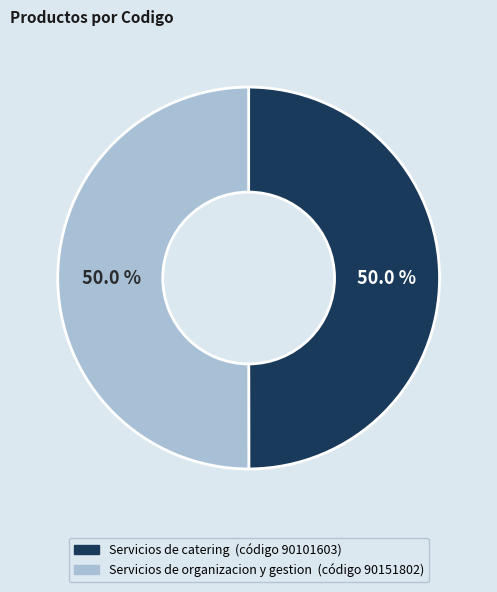

Approximately how many times larger is the value at Servicios de organizacion y gestion compared to Servicios de catering?

1.0